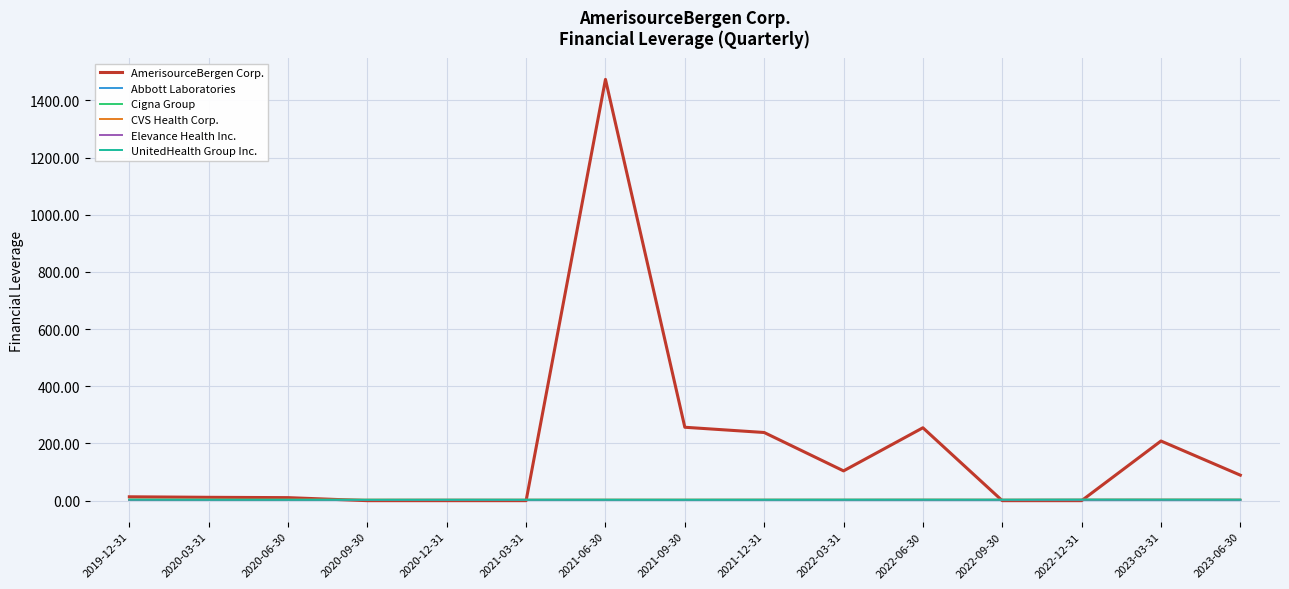

Which series changed the most between 2022-06-30 and 2022-09-30?

AmerisourceBergen Corp.